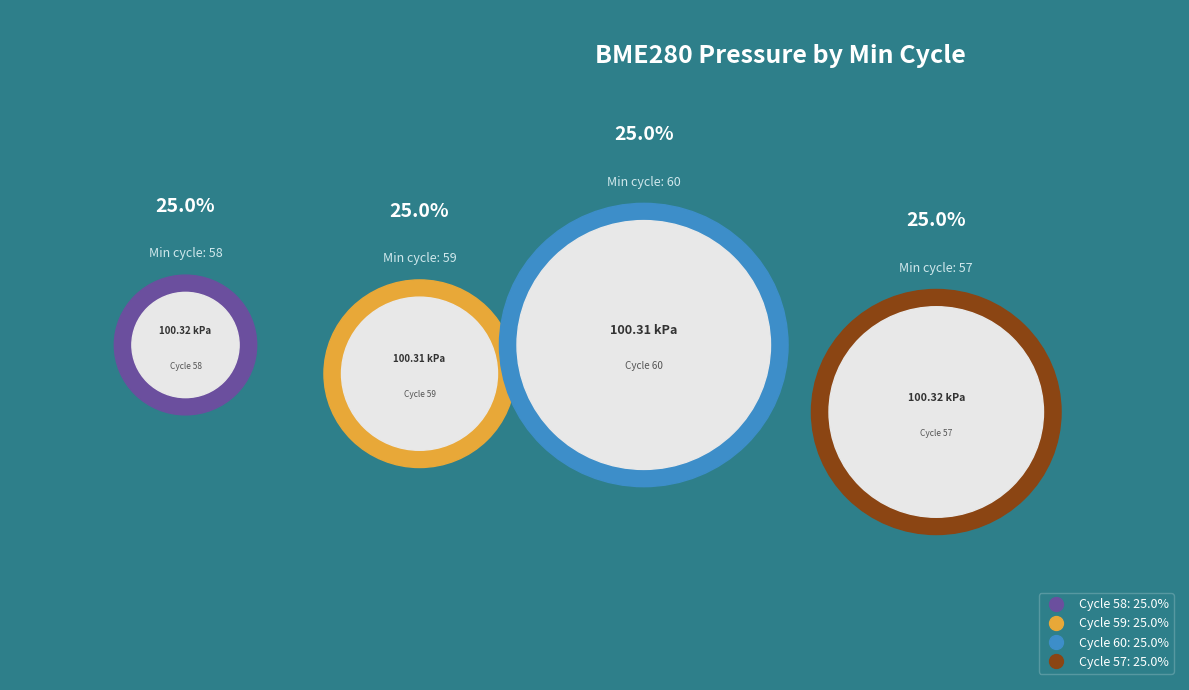

Is there a majority slice in this chart?

No